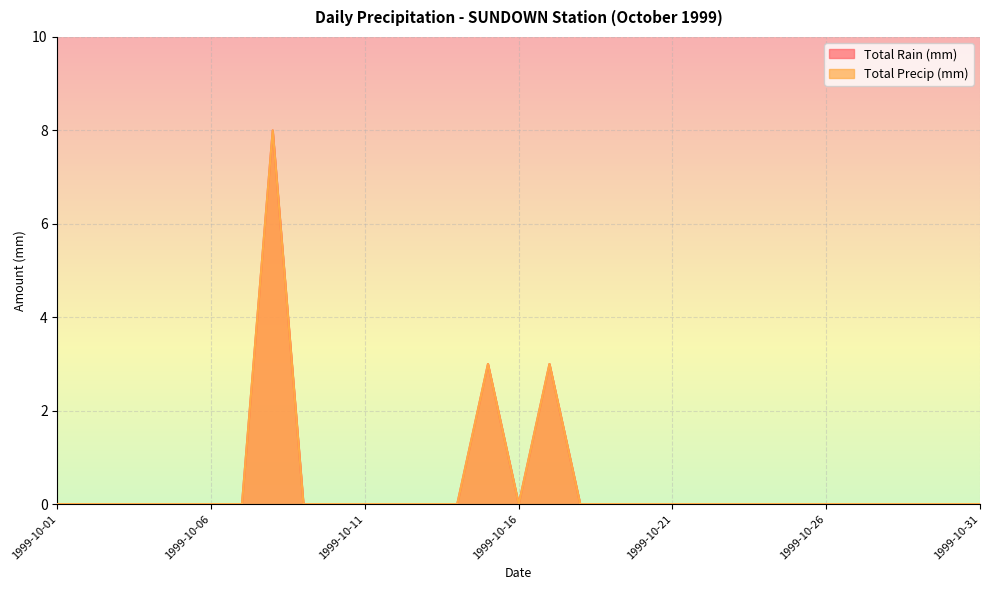

At which label does Total Rain (mm) reach its minimum?

1999-10-01